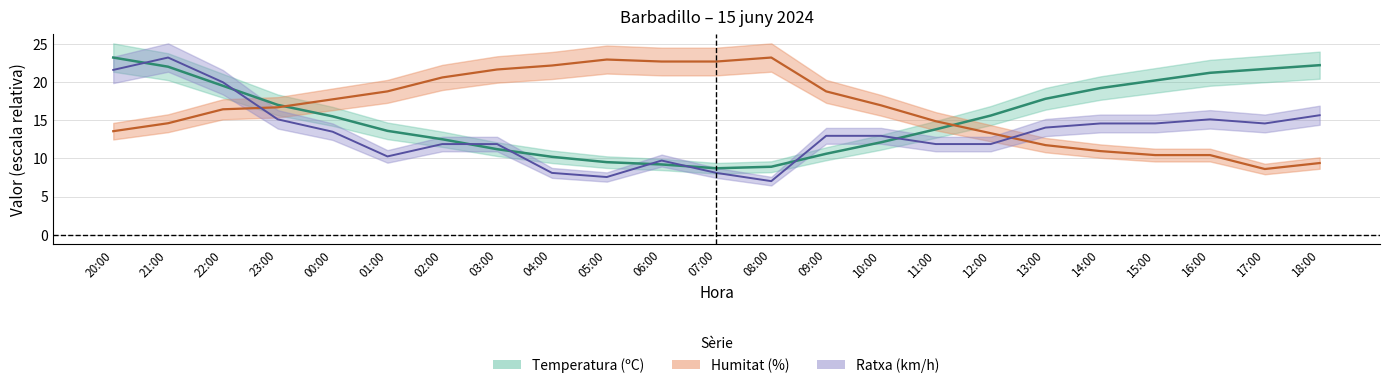

List the series in order of their overall mean, highest first.

Humitat (%), Temperatura (ºC), Ratxa (km/h)